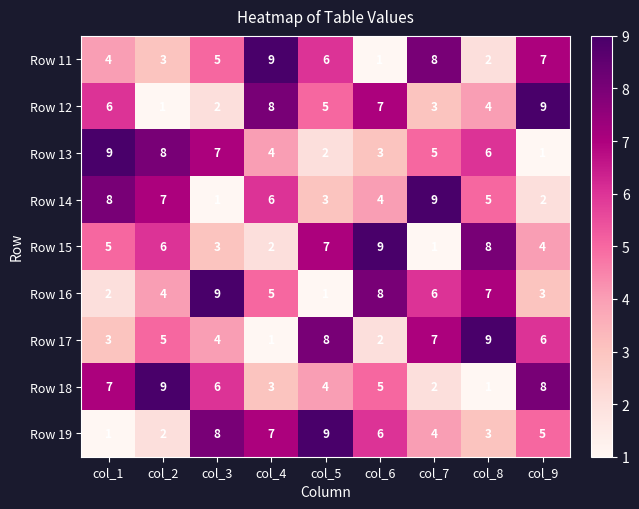

At how many categories does at least one series exceed 8?

9